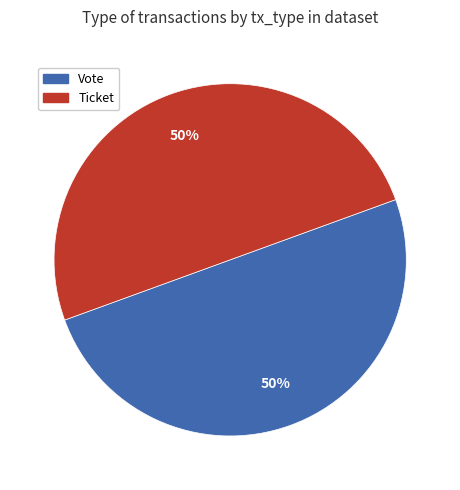

To the nearest percent, what is the average slice percentage?

50%